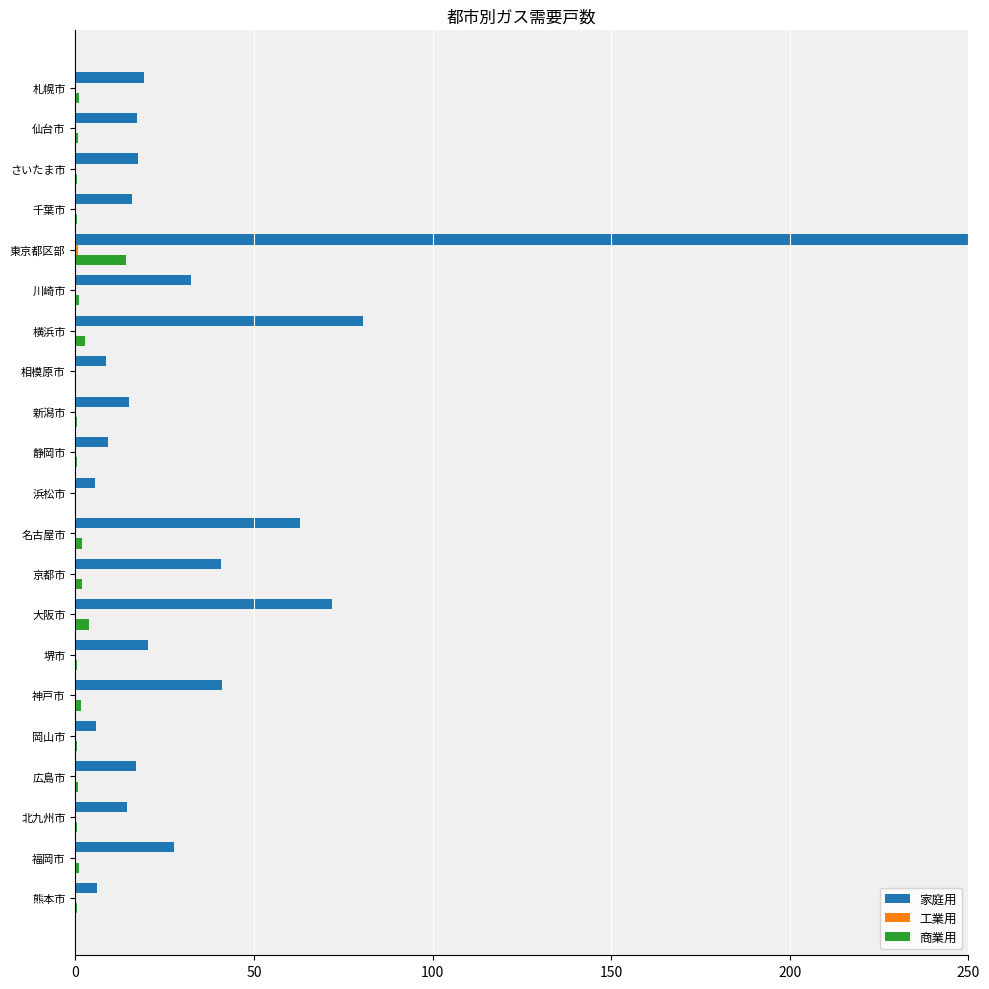

Which series has the largest total across all categories?

家庭用